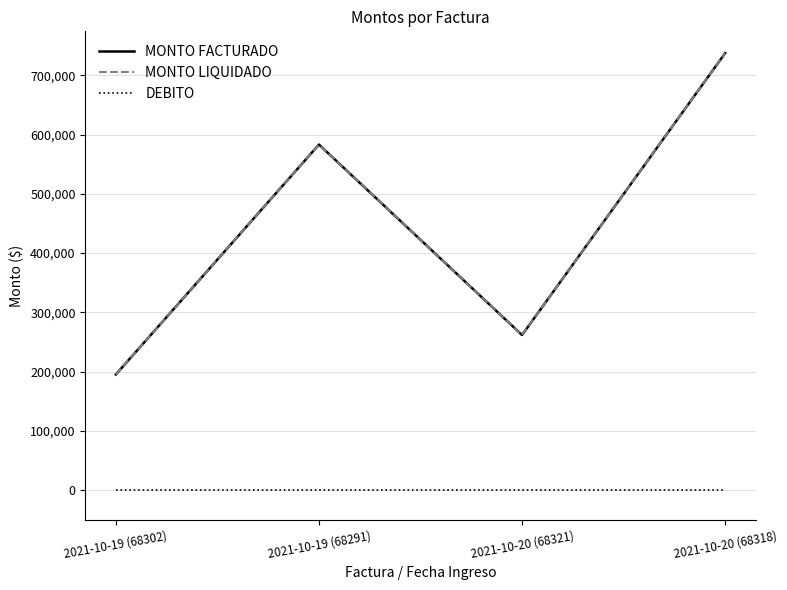

Is the value of MONTO FACTURADO at 2021-10-20 (68318) greater than the value of DEBITO at 2021-10-19 (68291)?

Yes